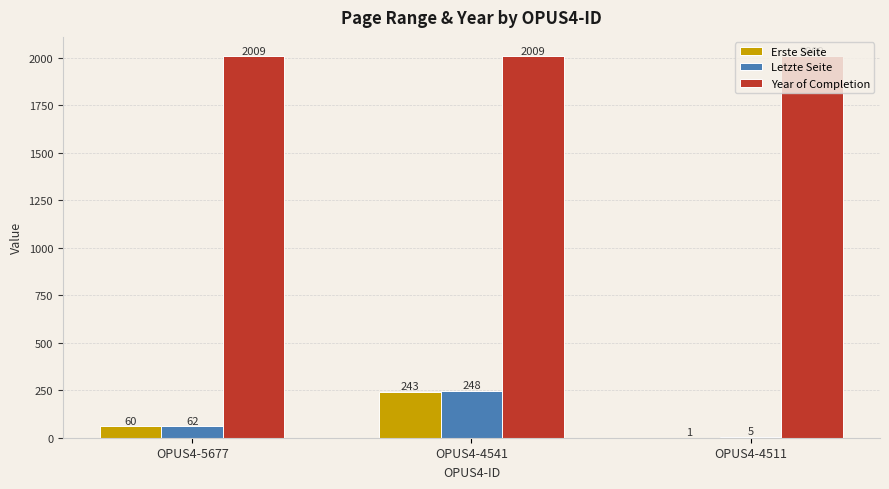

Reading left to right, what are all the values shown in this chart?

Erste Seite: 60	243	1
Letzte Seite: 62	248	5
Year of Completion: 2009	2009	2009